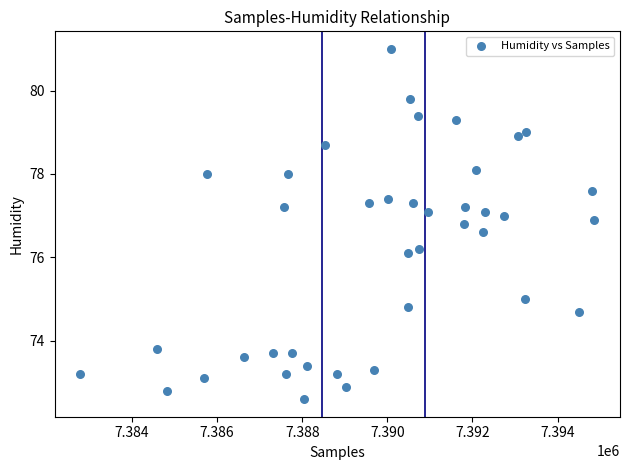

What Y value in the scatter plot is closest to 76?

76.1